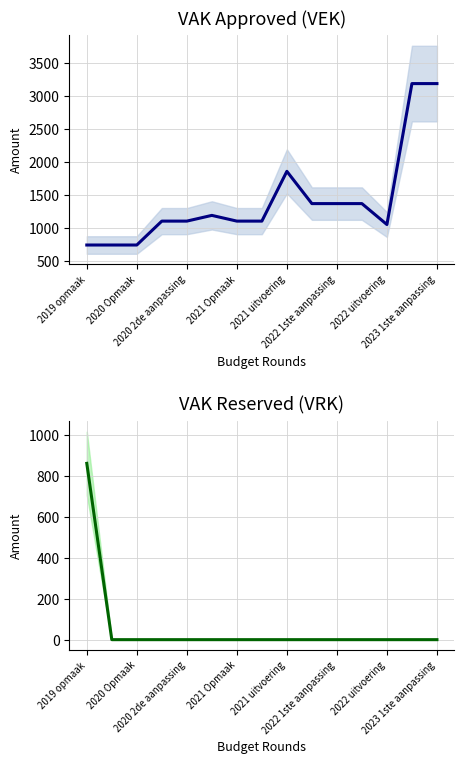

What is the difference between the highest and lowest values at 2022 1ste aanpassing?

1370